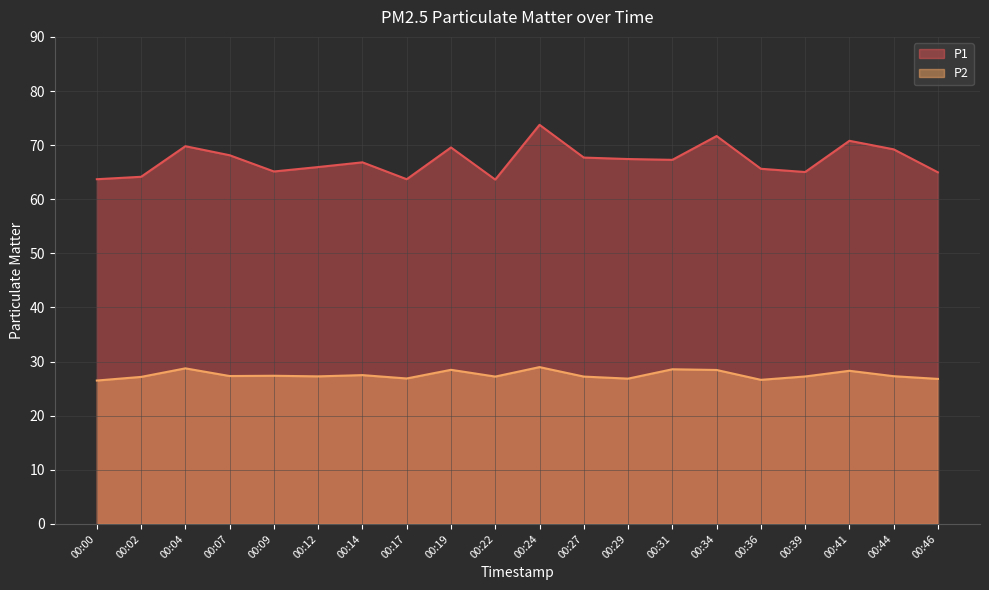

Which label corresponds to the smallest value in the chart?

00:00